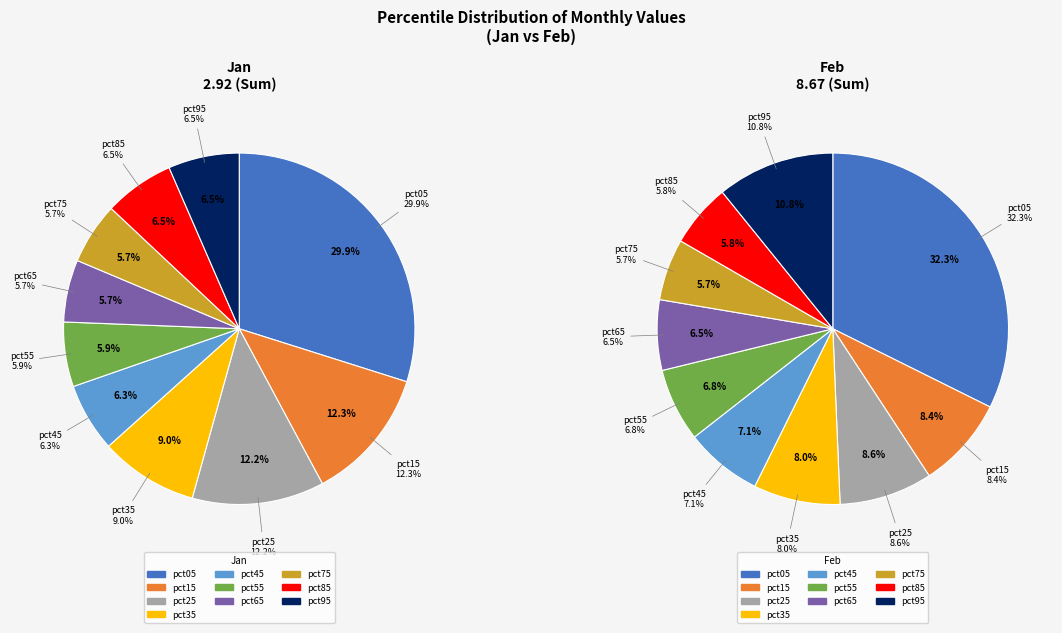

Does 4 represent more than half of the total?

No